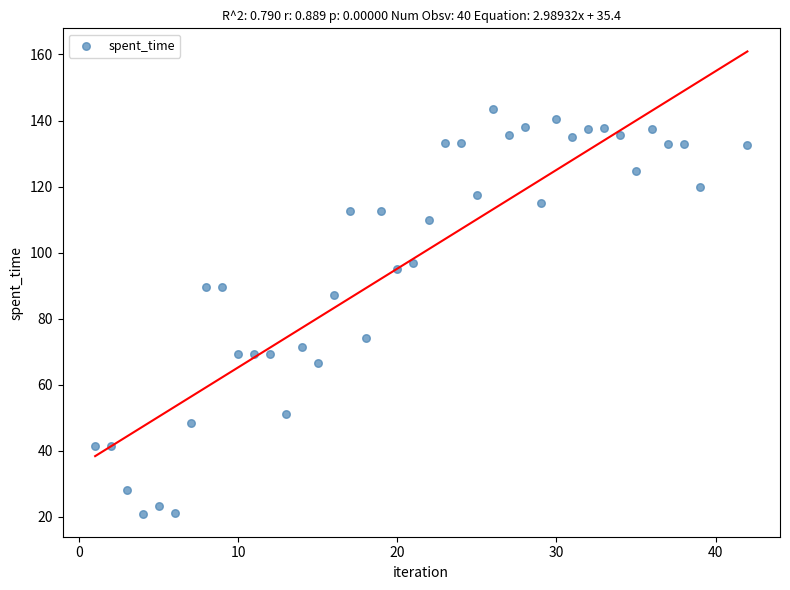

What Y value in the scatter plot is closest to 82?

87.1